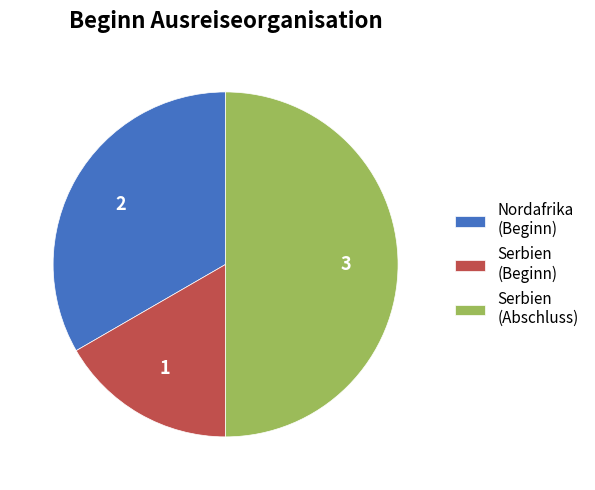

How many slices are in this pie chart?

3